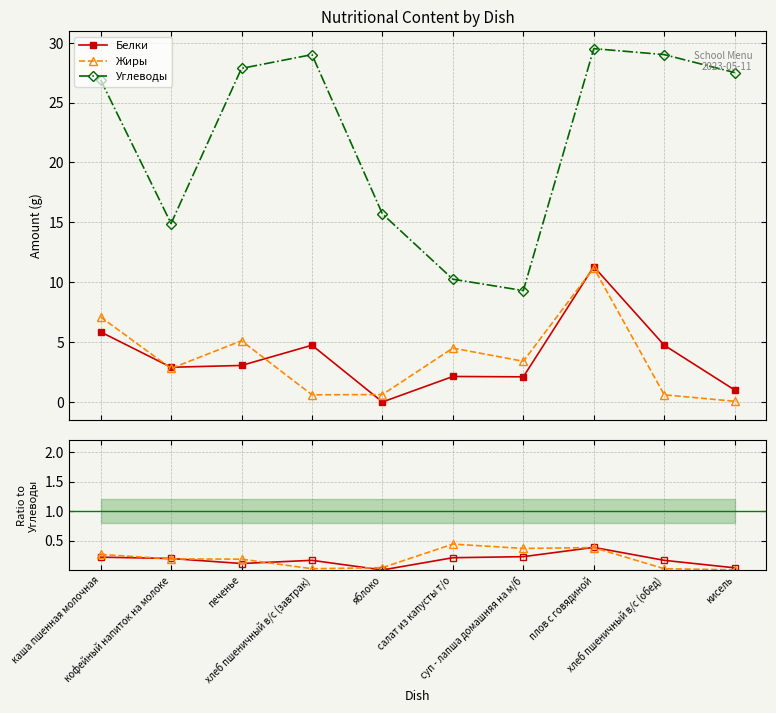

Is it true that Жиры equals 0.1 at кисель?

True